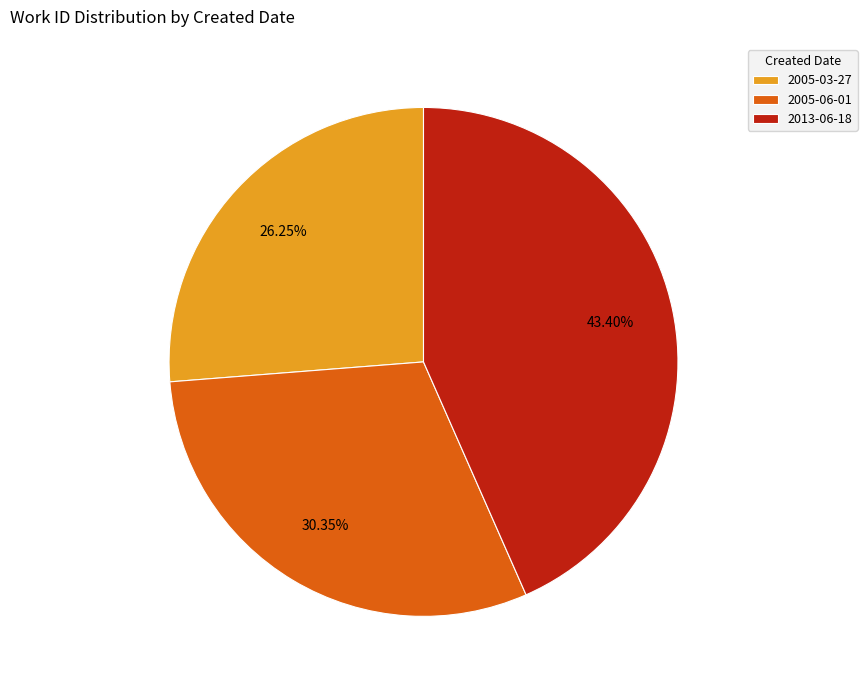

To the nearest percent, what is the difference between the largest and smallest slice percentages?

17%